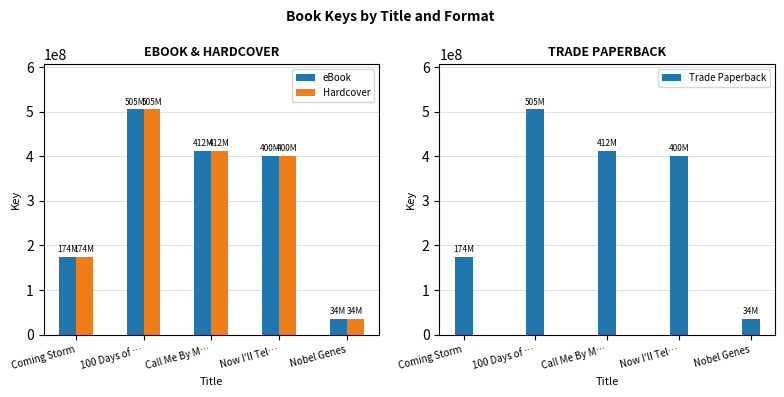

What is the minimum value for eBook?

34673037